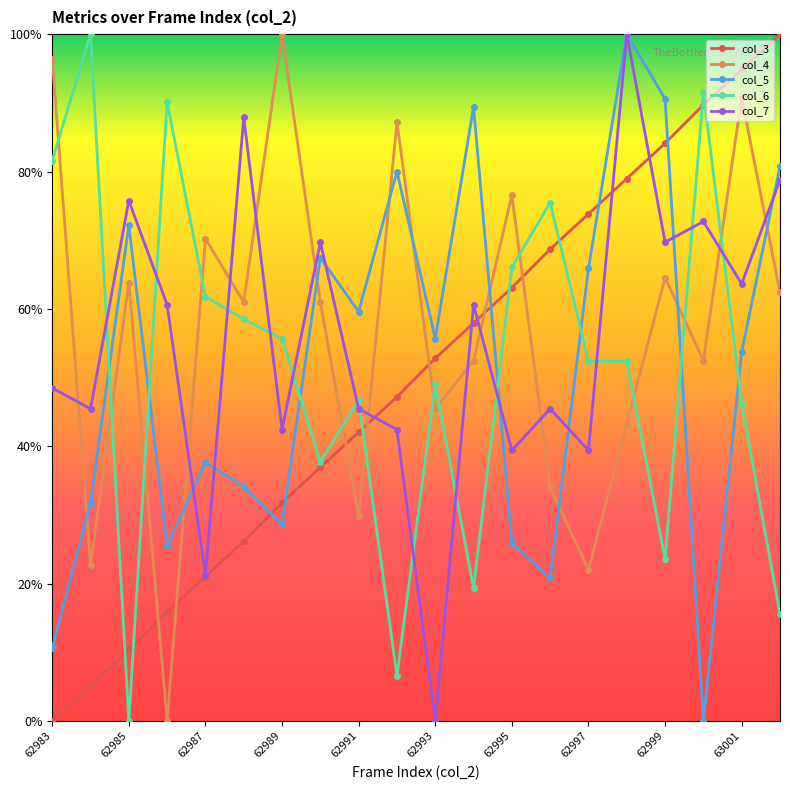

Is this an area chart (filled region under the line)?

No